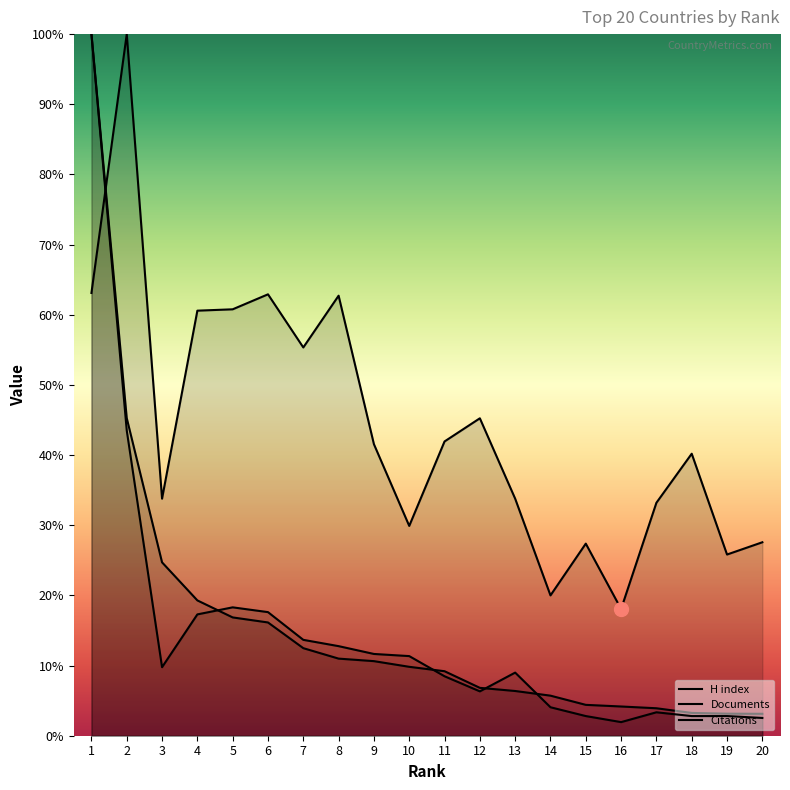

Reading left to right, list all the values displayed in this chart.

H index: 1=63.1	2=100.0	3=33.8	4=60.6	5=60.8	6=62.9	7=55.3	8=62.7	9=41.6	10=29.9	11=41.9	12=45.2	13=33.8	14=20.0	15=27.4	16=18.1	17=33.2	18=40.2	19=25.8	20=27.6
Documents: 1=100.0	2=45.3	3=24.7	4=19.3	5=16.9	6=16.1	7=12.5	8=11.0	9=10.6	10=9.8	11=9.2	12=6.8	13=6.4	14=5.7	15=4.4	16=4.2	17=3.9	18=3.3	19=3.1	20=3.1
Citations: 1=100.0	2=43.5	3=9.8	4=17.3	5=18.3	6=17.6	7=13.7	8=12.8	9=11.7	10=11.3	11=8.5	12=6.3	13=9.0	14=4.1	15=2.8	16=1.9	17=3.3	18=2.8	19=2.8	20=2.5